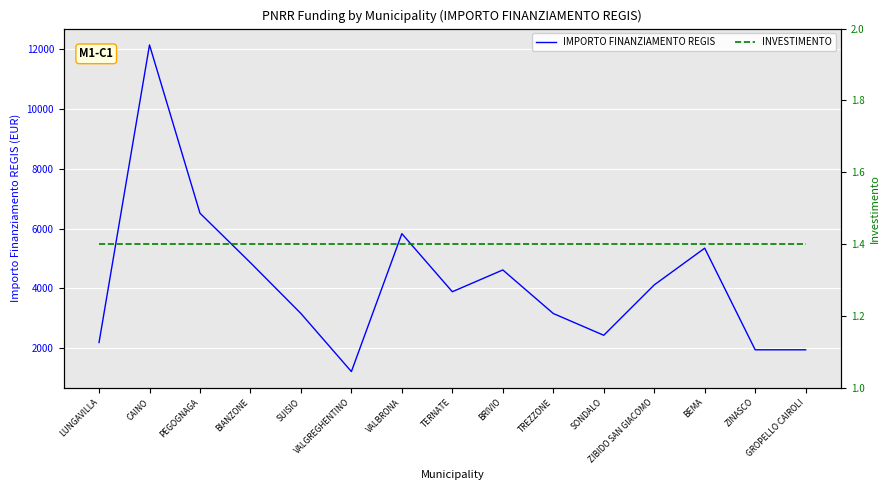

Reading left to right, list all the values displayed in this chart.

IMPORTO FINANZIAMENTO REGIS: LUNGAVILLA=2187.0	CAINO=12150.0	PEGOGNAGA=6517.0	BIANZONE=4860.0	SUISIO=3159.0	VALGREGHENTINO=1215.0	VALBRONA=5832.0	TERNATE=3888.0	BRIVIO=4617.0	TREZZONE=3159.0	SONDALO=2430.0	ZIBIDO SAN GIACOMO=4116.0	BEMA=5346.0	ZINASCO=1944.0	GROPELLO CAIROLI=1944.0
INVESTIMENTO: LUNGAVILLA=1.4	CAINO=1.4	PEGOGNAGA=1.4	BIANZONE=1.4	SUISIO=1.4	VALGREGHENTINO=1.4	VALBRONA=1.4	TERNATE=1.4	BRIVIO=1.4	TREZZONE=1.4	SONDALO=1.4	ZIBIDO SAN GIACOMO=1.4	BEMA=1.4	ZINASCO=1.4	GROPELLO CAIROLI=1.4